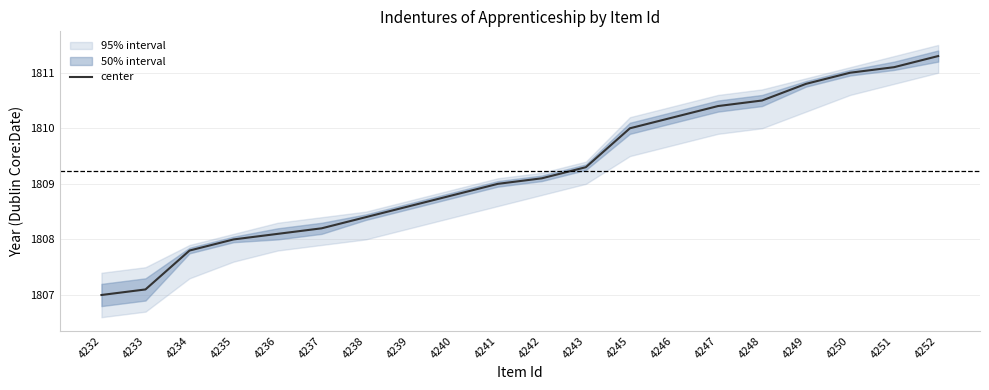

What is the sum of all values?

36184.7